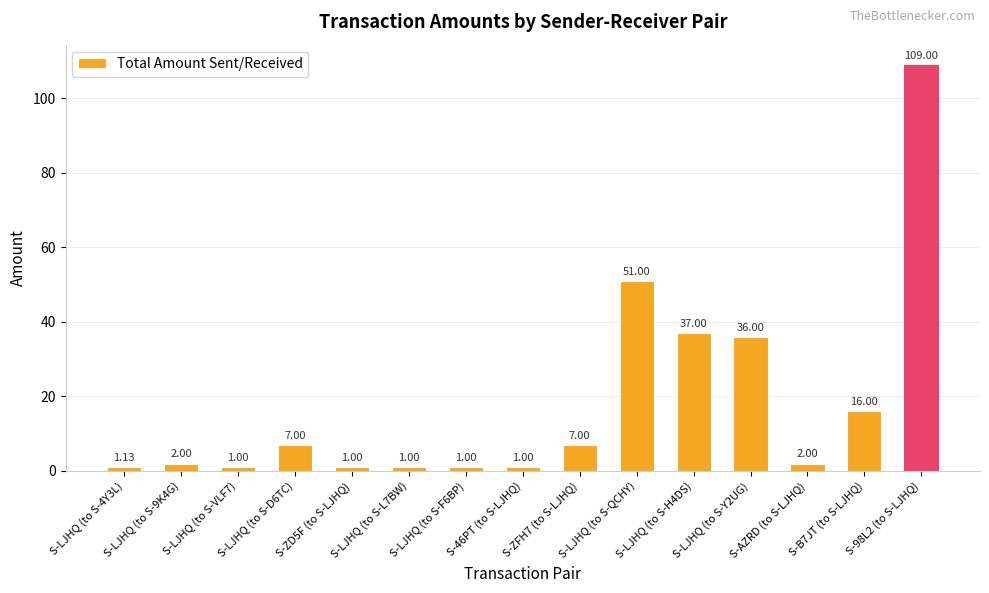

How many categories are shown in the chart?

15